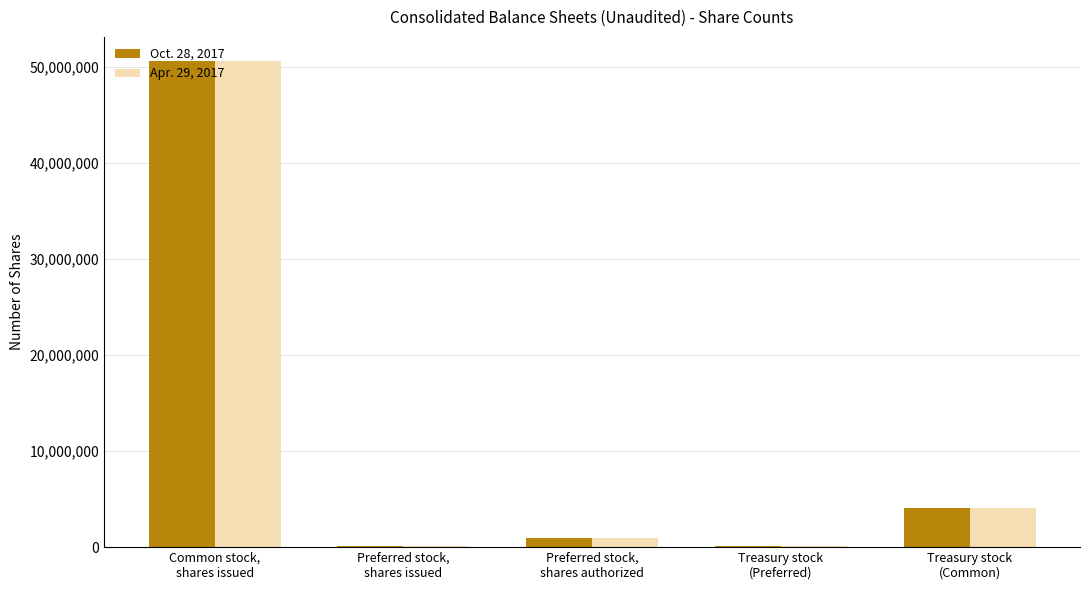

How many series are shown in this chart?

2